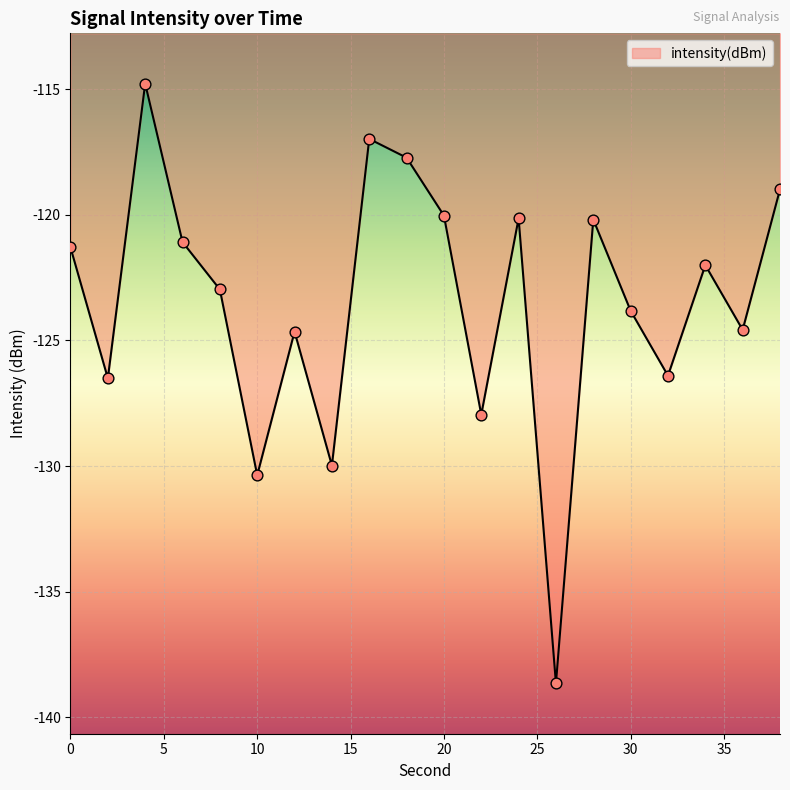

What is the smallest value displayed?

-138.7